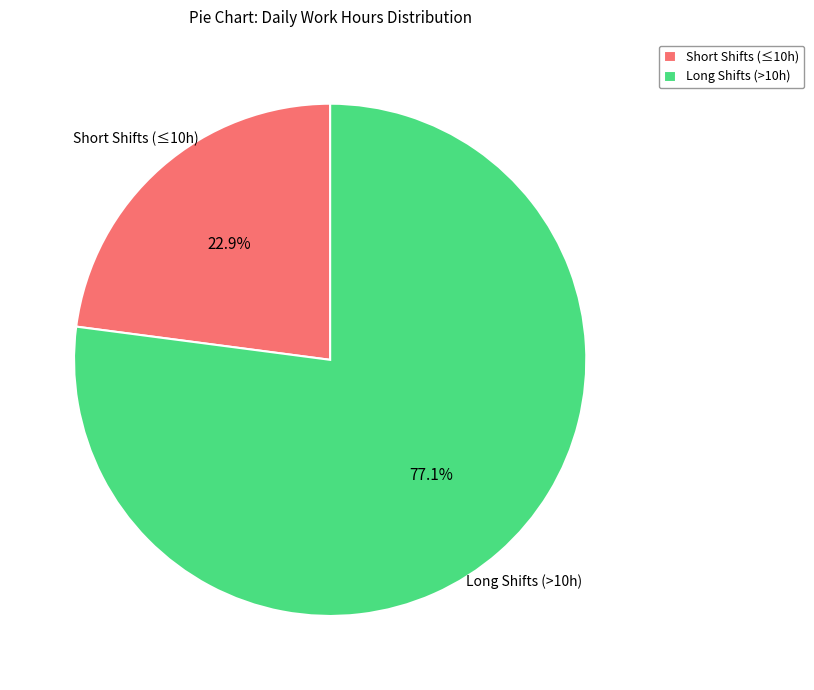

Which has a higher value, Short Shifts (≤10h) or Long Shifts (>10h)?

Long Shifts (>10h)